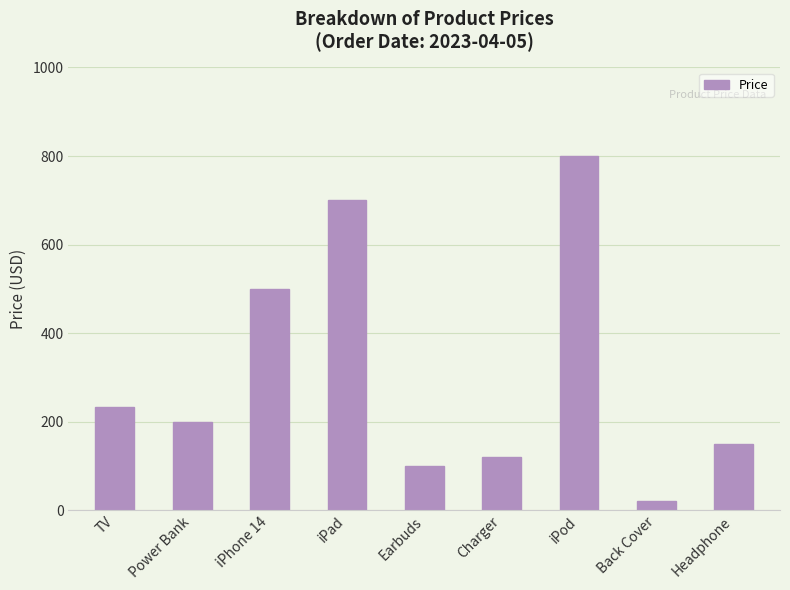

Between Power Bank and Earbuds, which is larger?

Power Bank